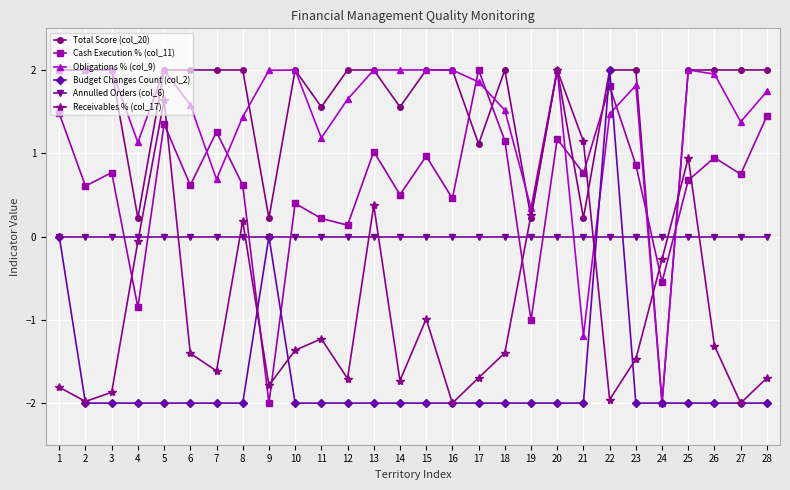

How many lines are shown in the chart?

6